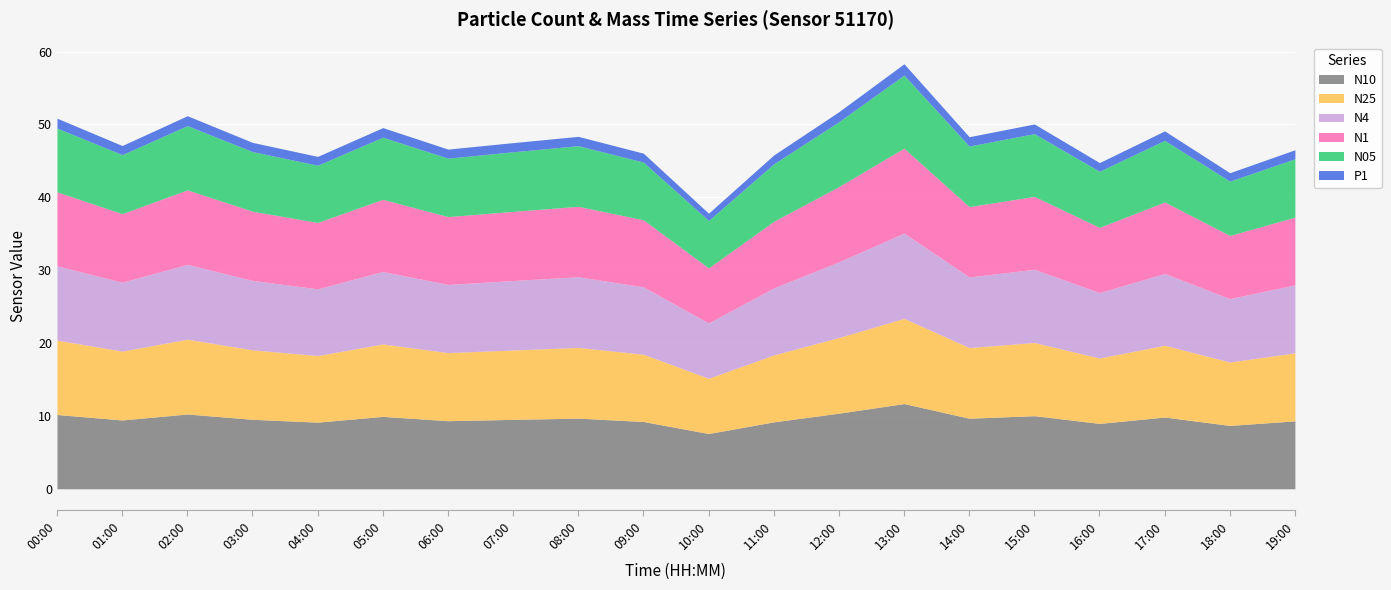

Between 07:00 and 14:00, which is larger?

14:00